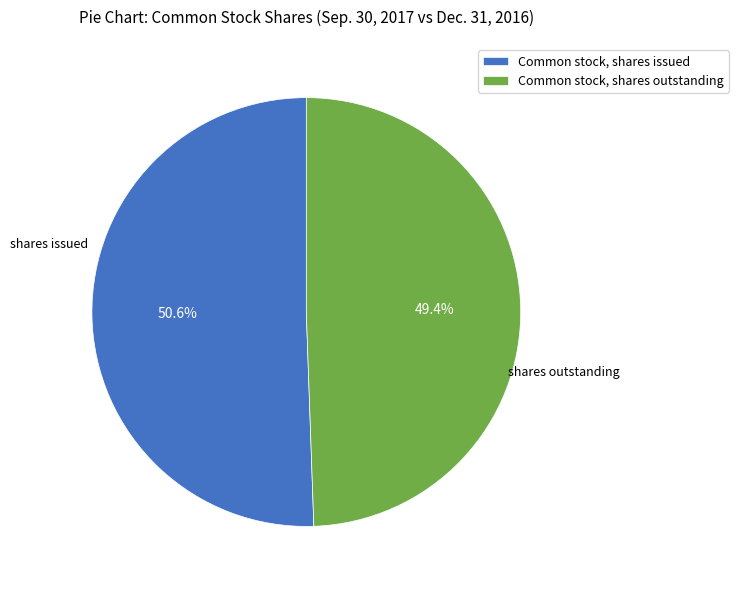

Is it true that Common stock, shares issued is 51% of the pie?

True